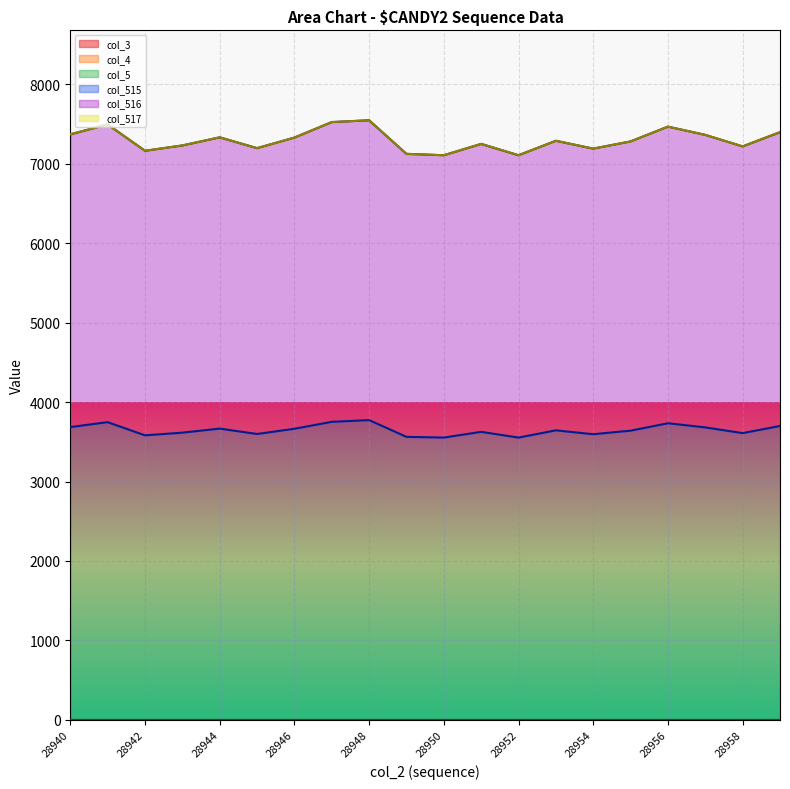

Which series changed the most between 28946 and 28957?

col_515